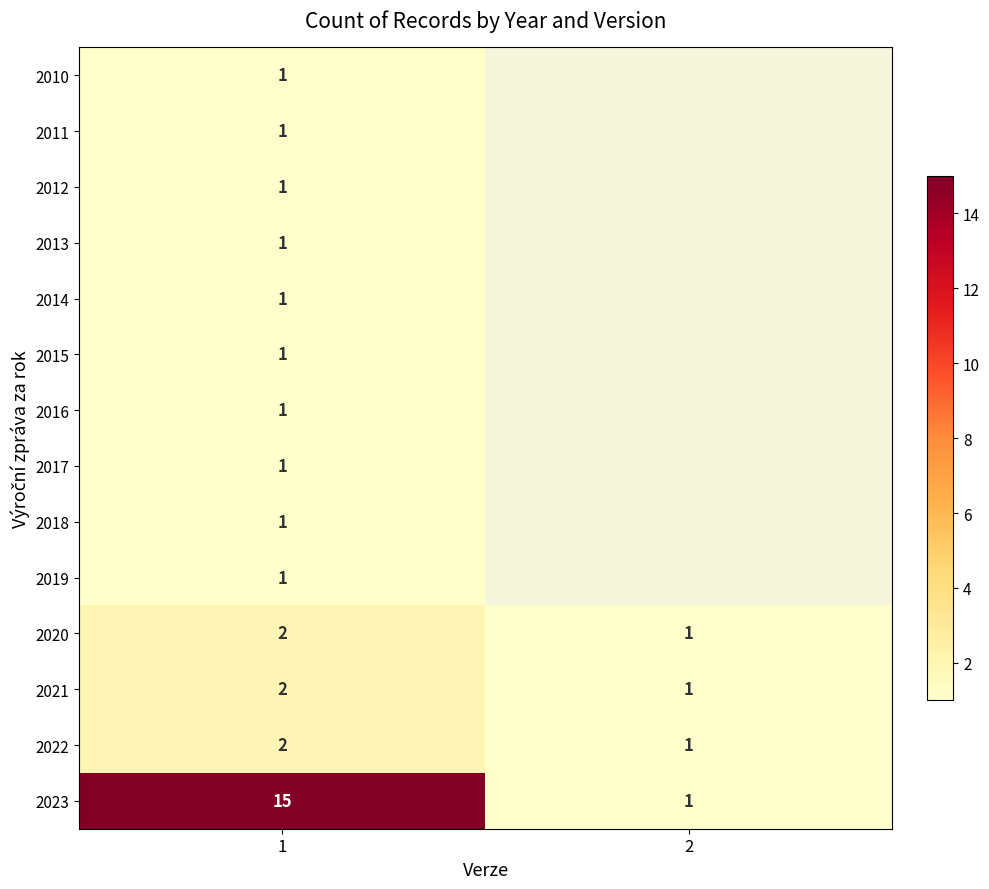

What is the total value across all series at 1?

31